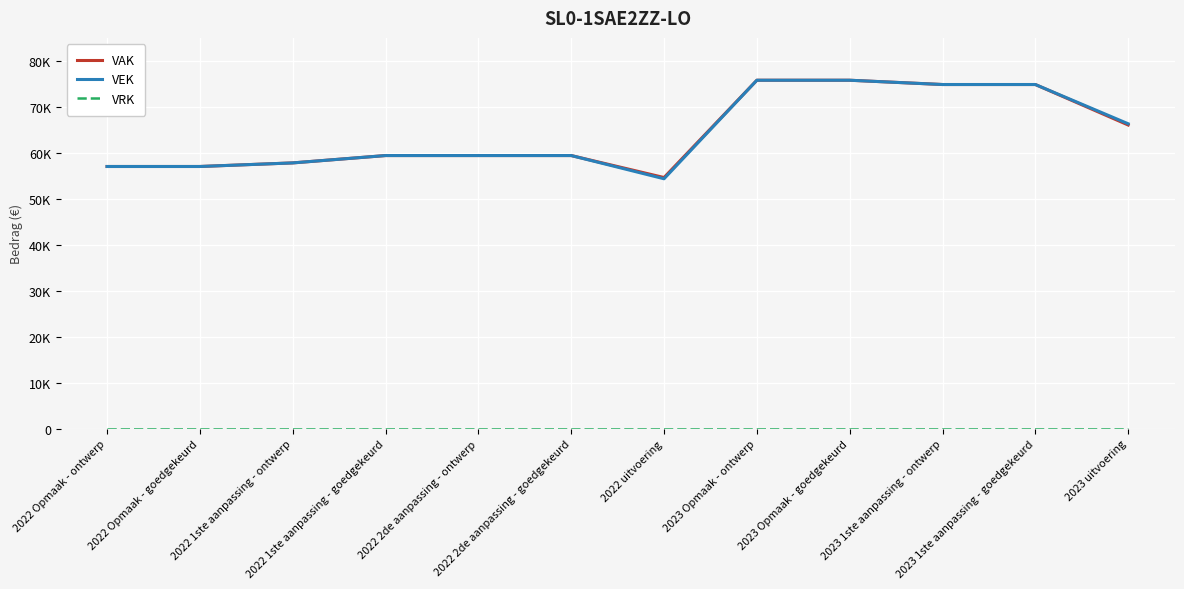

The value of VAK at 2022 1ste aanpassing - ontwerp is 57812. True or false?

True